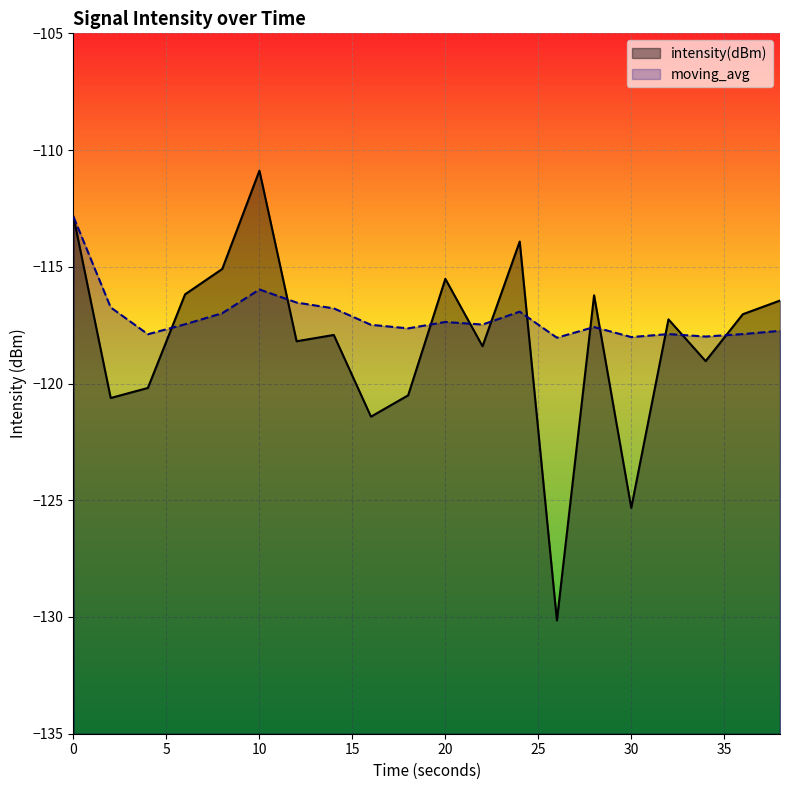

What is the sum of all moving_avg values?

-2343.2